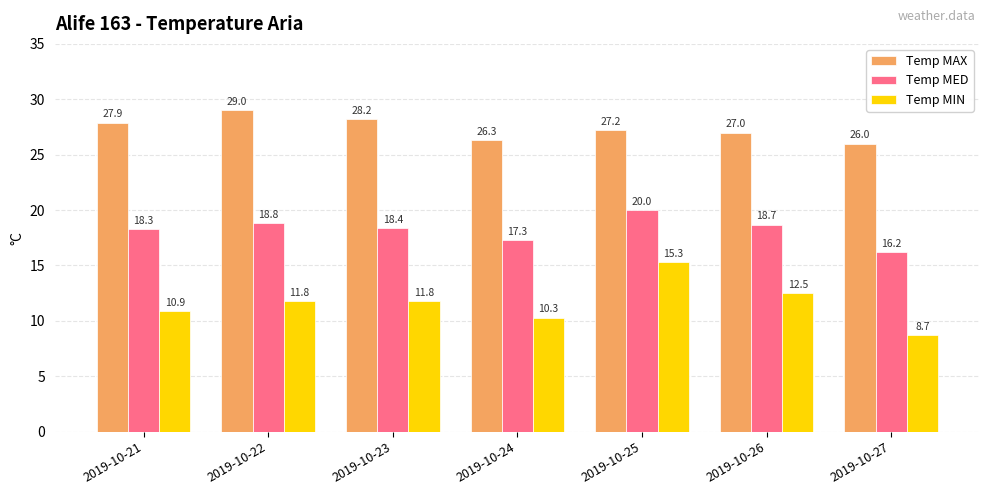

List the series in order of their peak value, highest first.

Temp MAX, Temp MED, Temp MIN